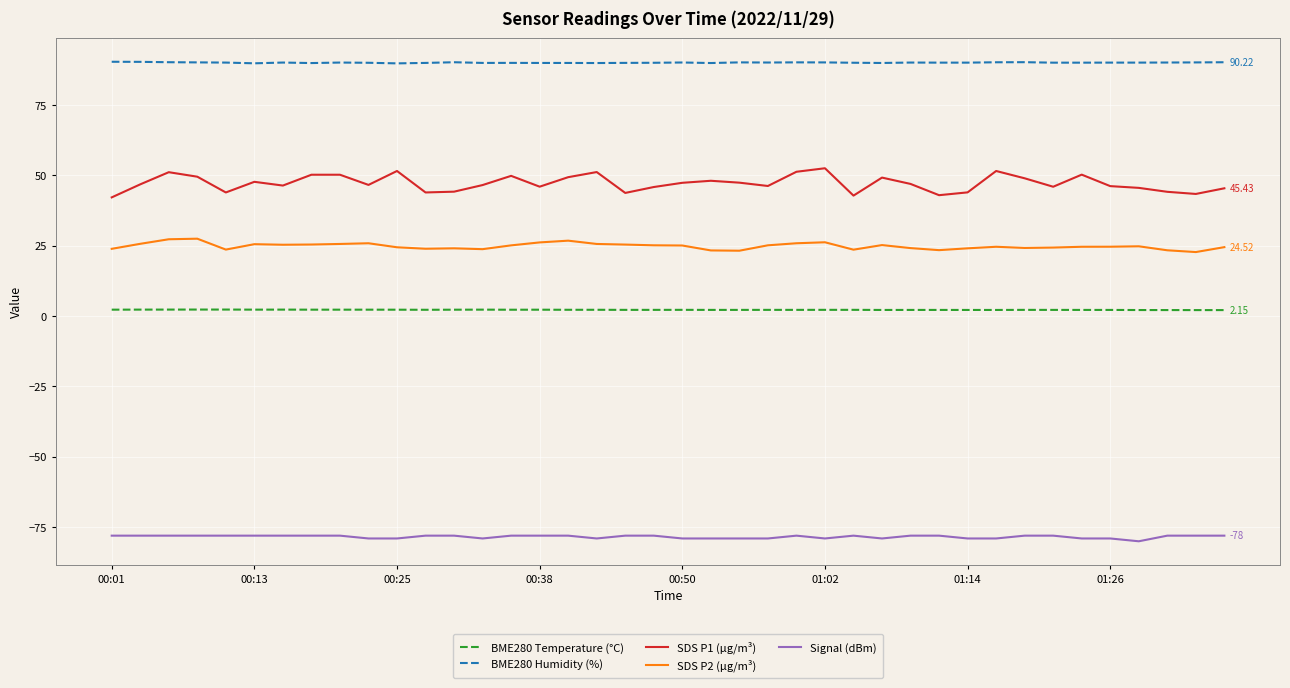

True or false: Signal (dBm) and BME280 Humidity (%) cross at least once.

False